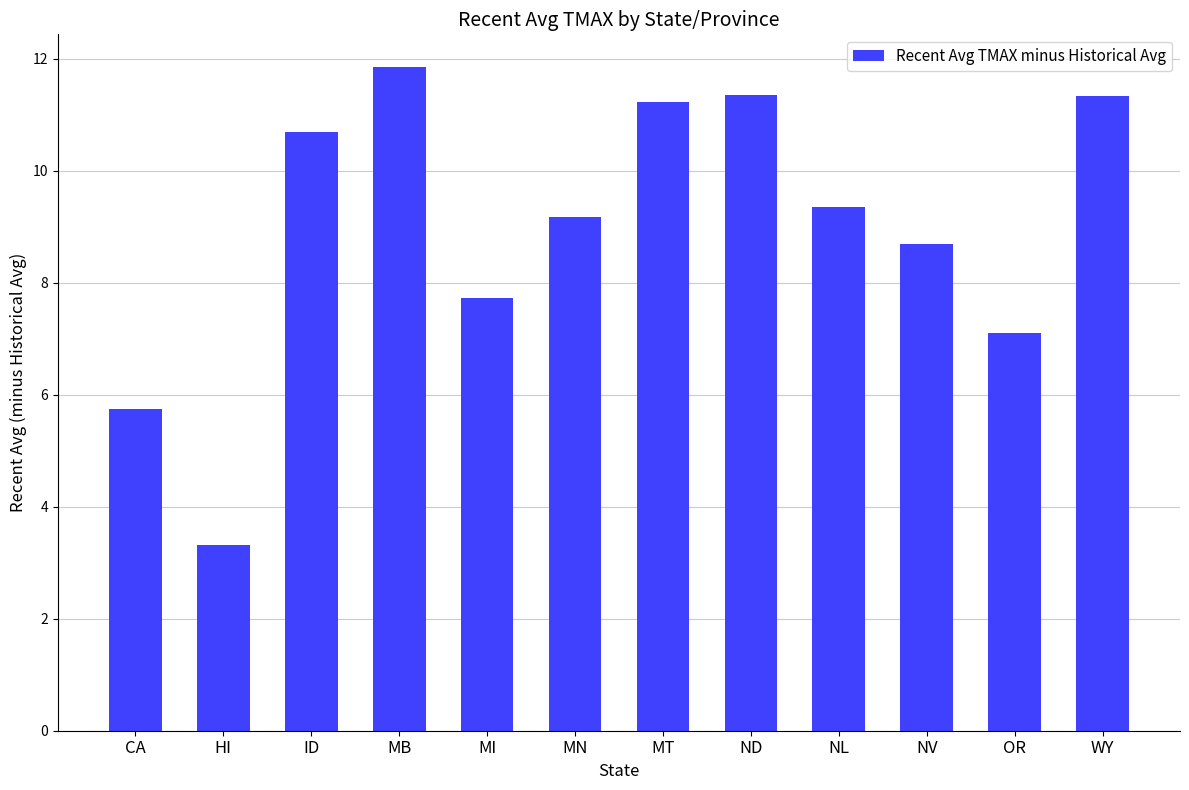

How many data points are above 9?

7